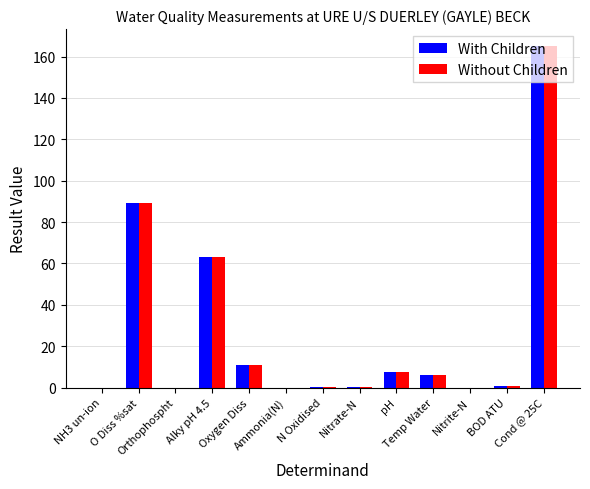

How many data points does each series have?

13